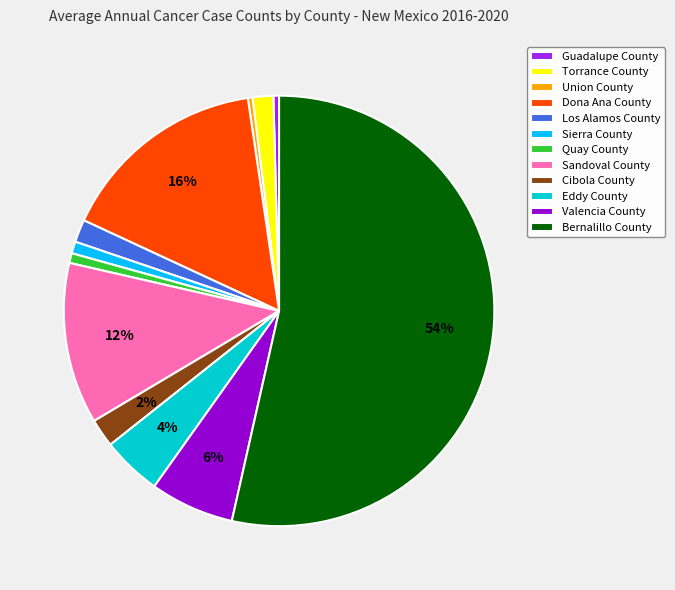

What is the majority slice?

Bernalillo County